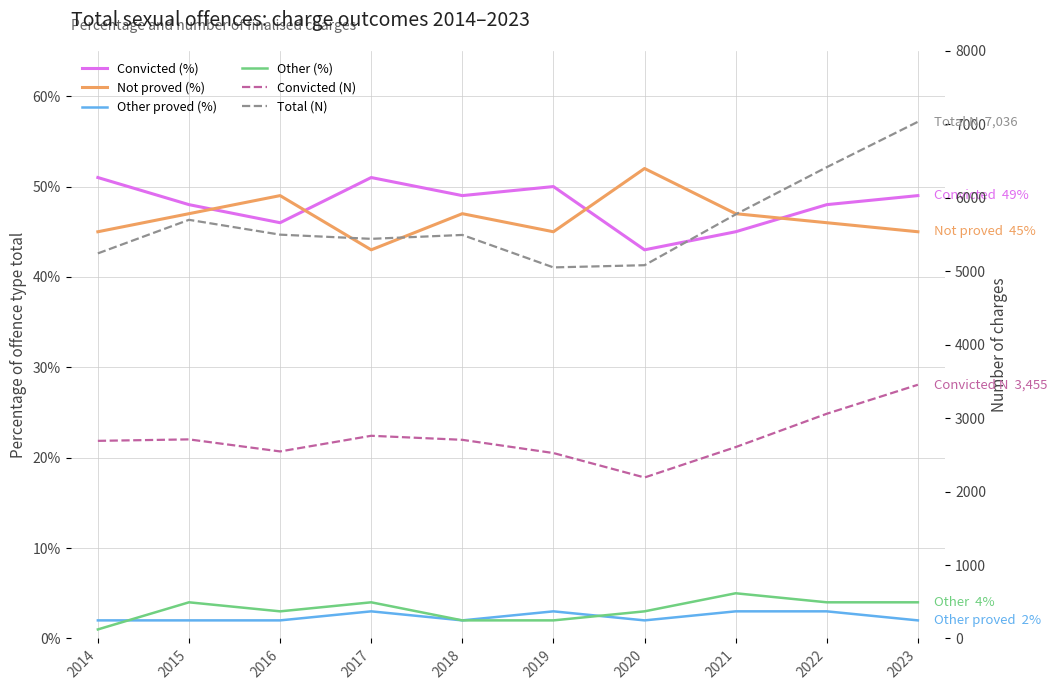

At which category does Other proved (%) reach its first local valley?

2018